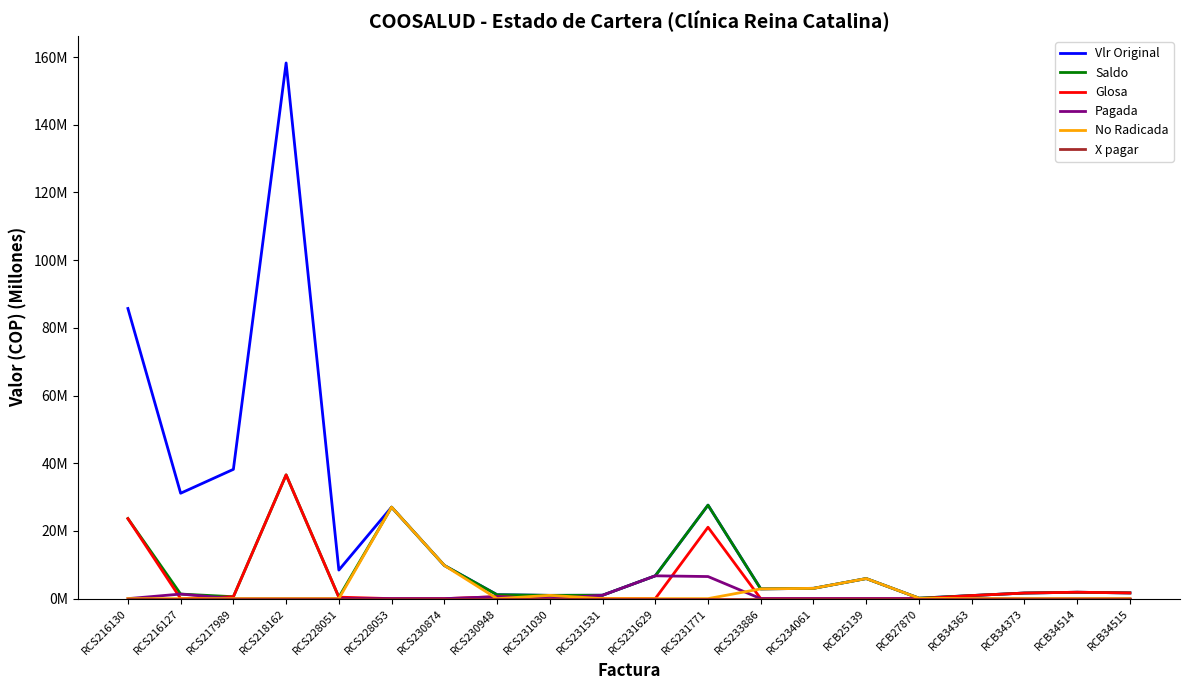

True or false: Glosa and Saldo intersect in this chart.

False